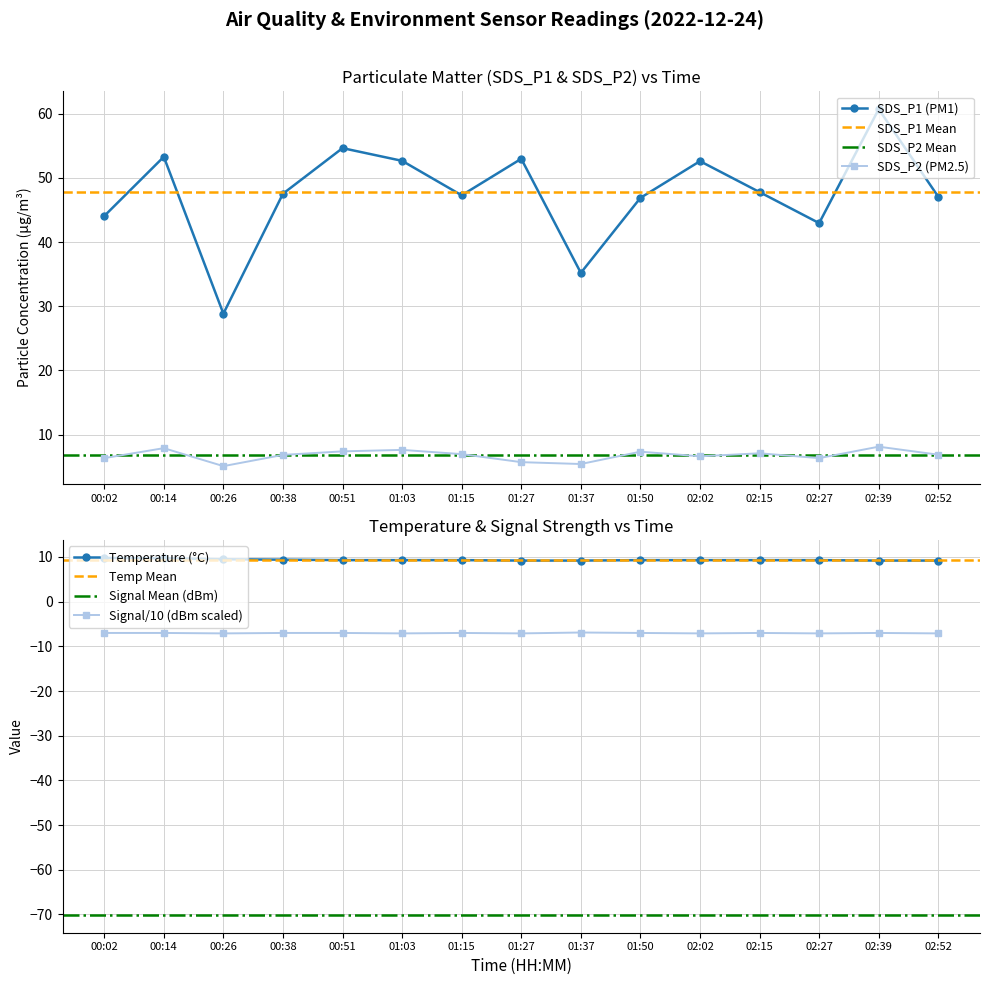

How many categories are shown in the chart?

15